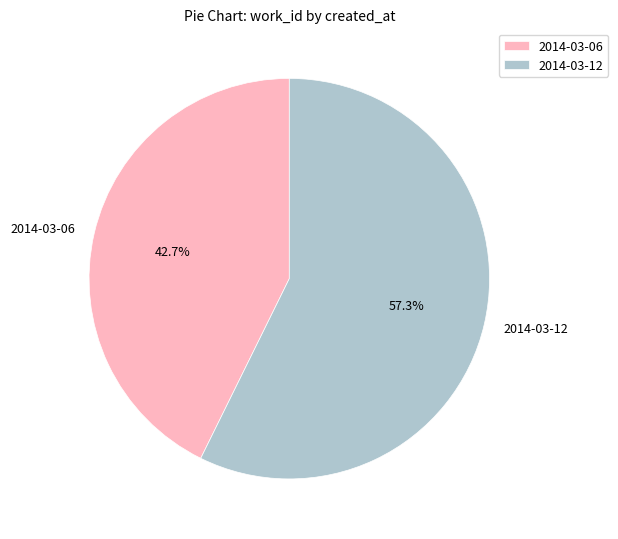

Which slice is the largest?

2014-03-12